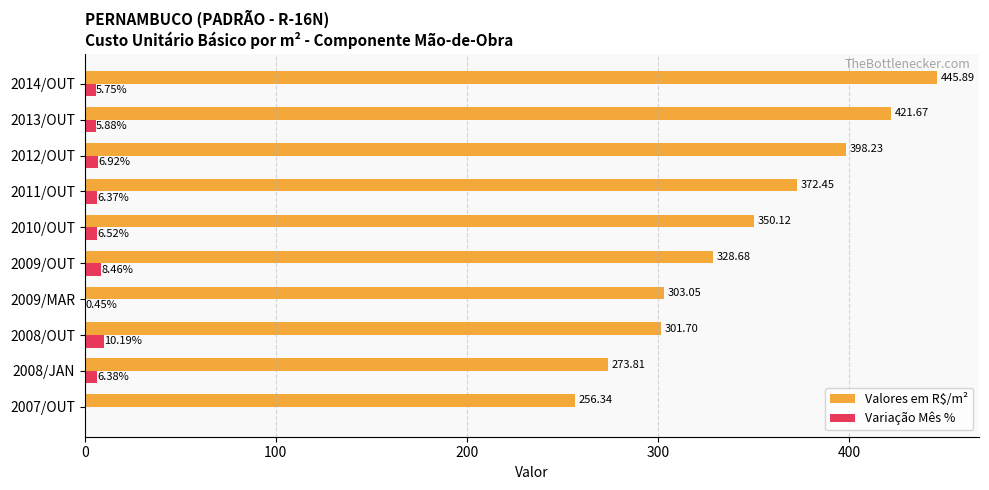

How many data points in Variação Mês % are above 6?

6